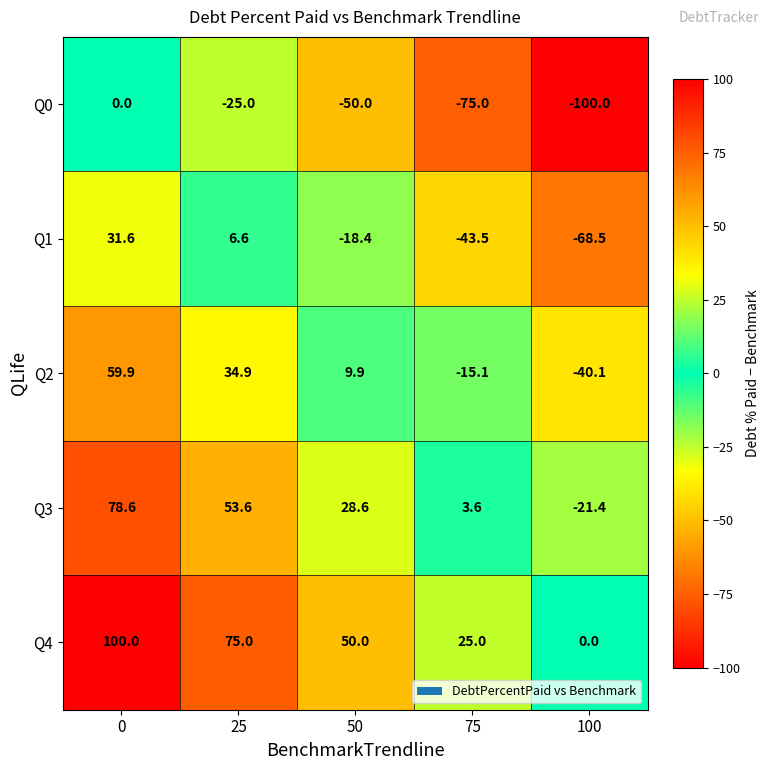

List the series in order of their overall mean, highest first.

Q4, Q3, Q2, Q1, Q0